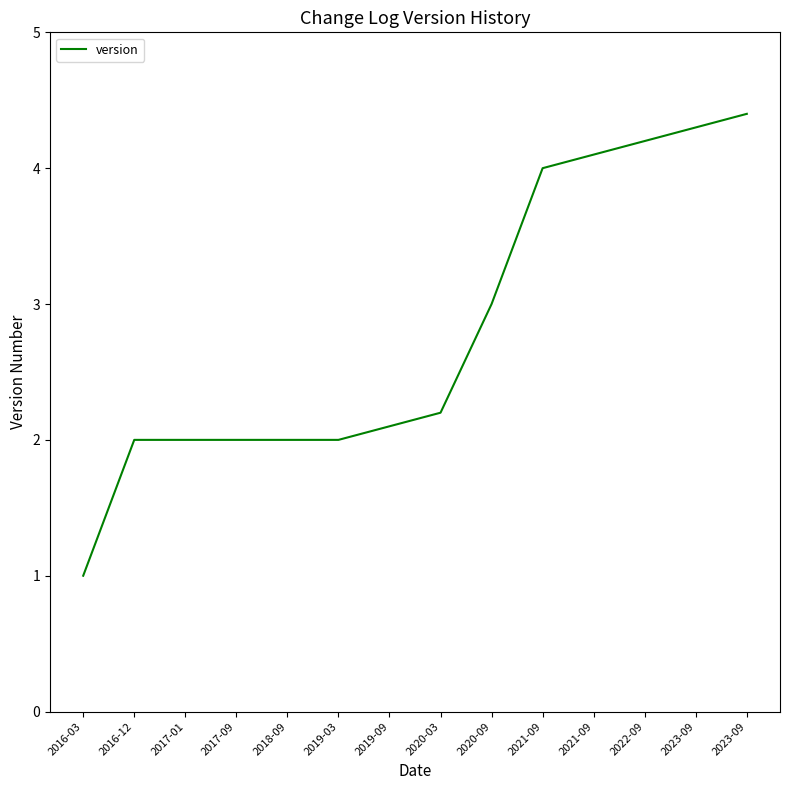

How many lines are shown in the chart?

1